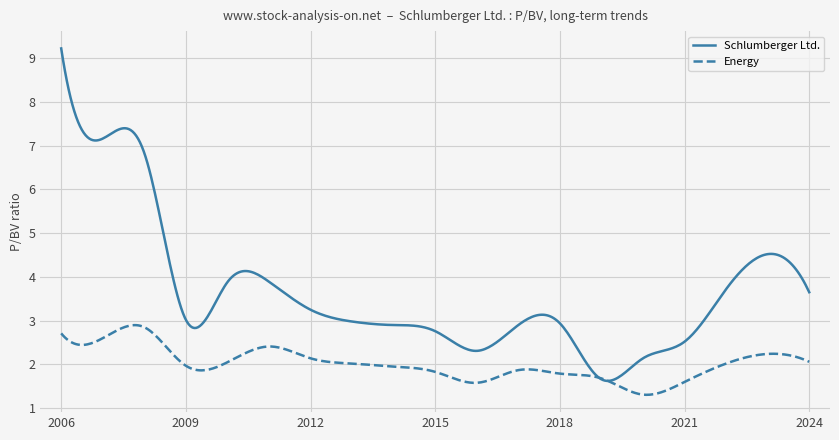

What is the minimum value shown in the chart?

1.3